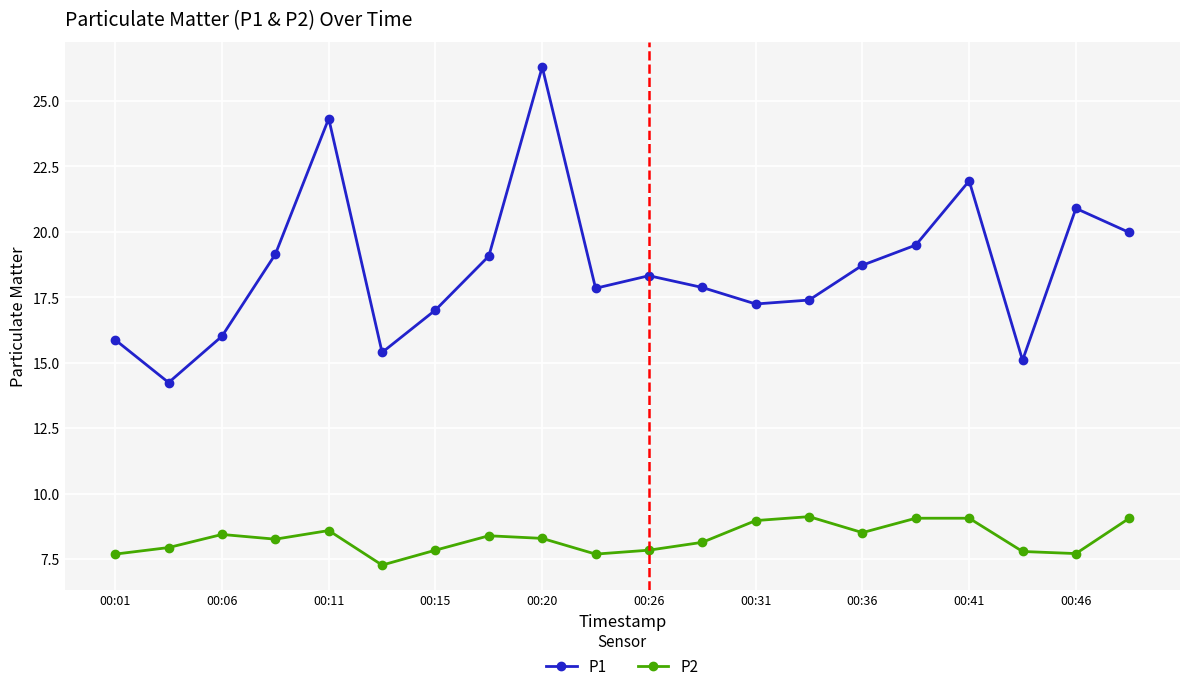

Which series has the largest total across all categories?

P1